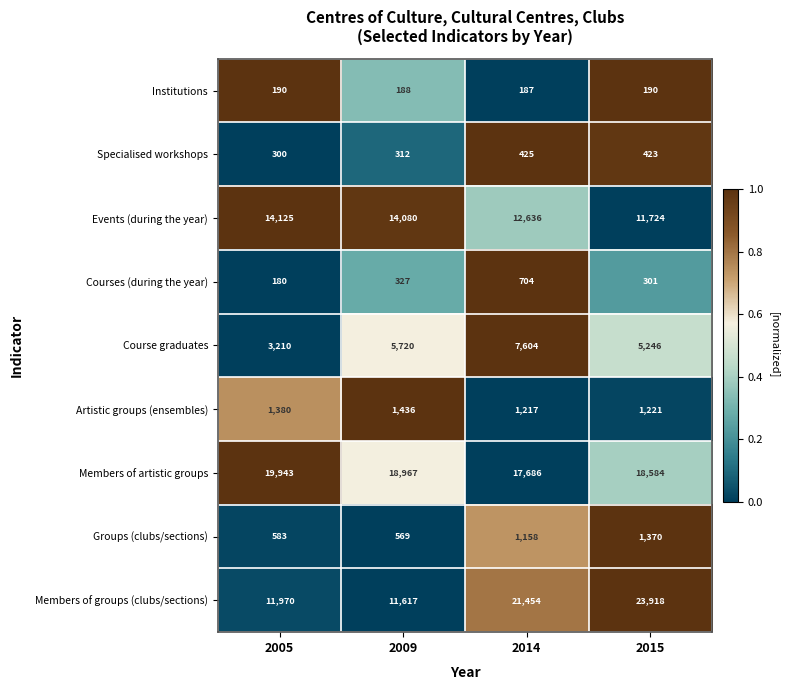

At 2014, list the series in order from largest to smallest.

Members of groups (clubs/sections), Members of artistic groups, Events (during the year), Course graduates, Artistic groups (ensembles), Groups (clubs/sections), Courses (during the year), Specialised workshops, Institutions